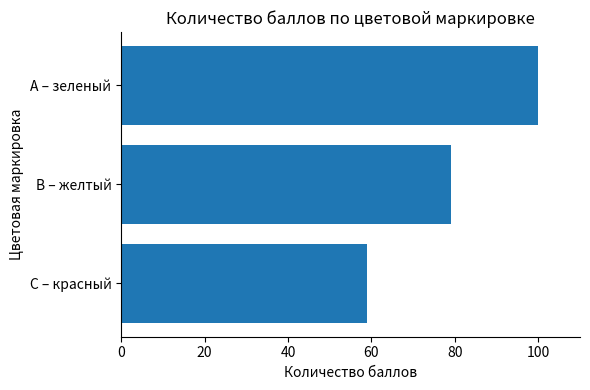

What is the approximate value at С – красный?

59